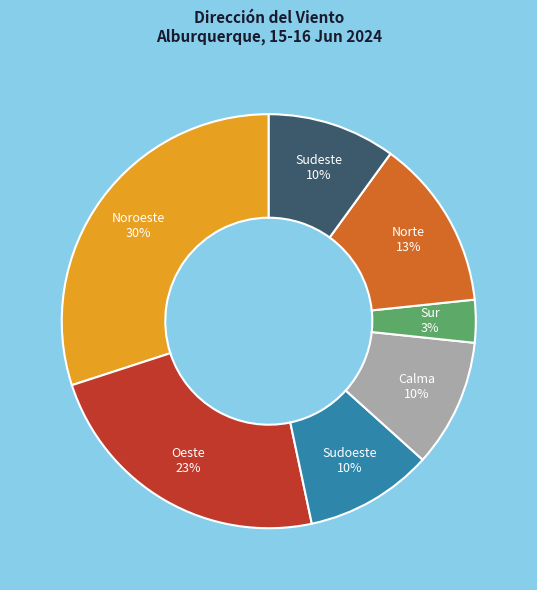

To the nearest percent, what is the difference between the largest and smallest slice percentages?

27%